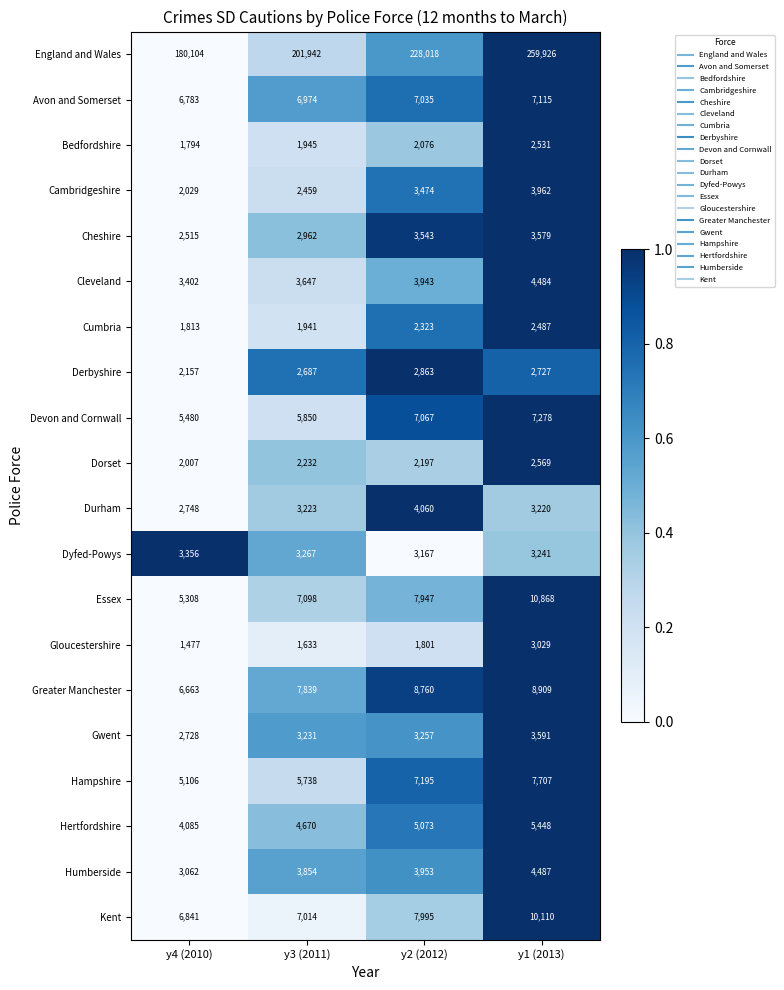

At how many categories does at least one series exceed 48294?

4